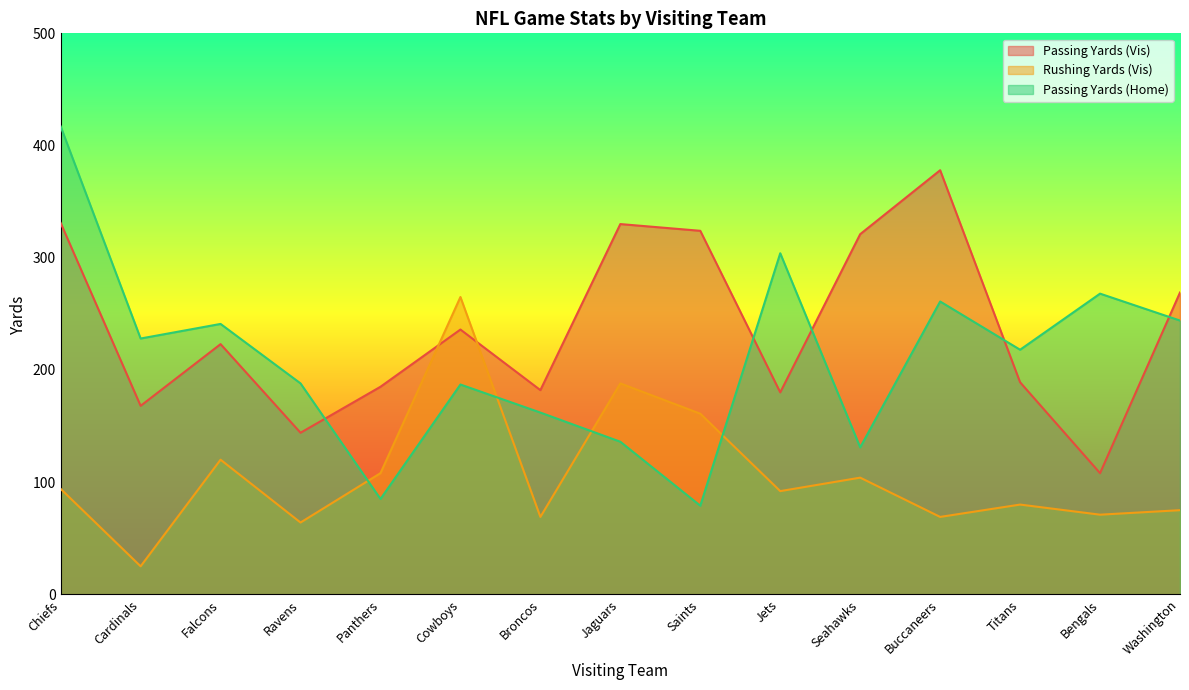

Is it true that Passing Yards (Home) equals 261 at Buccaneers?

True